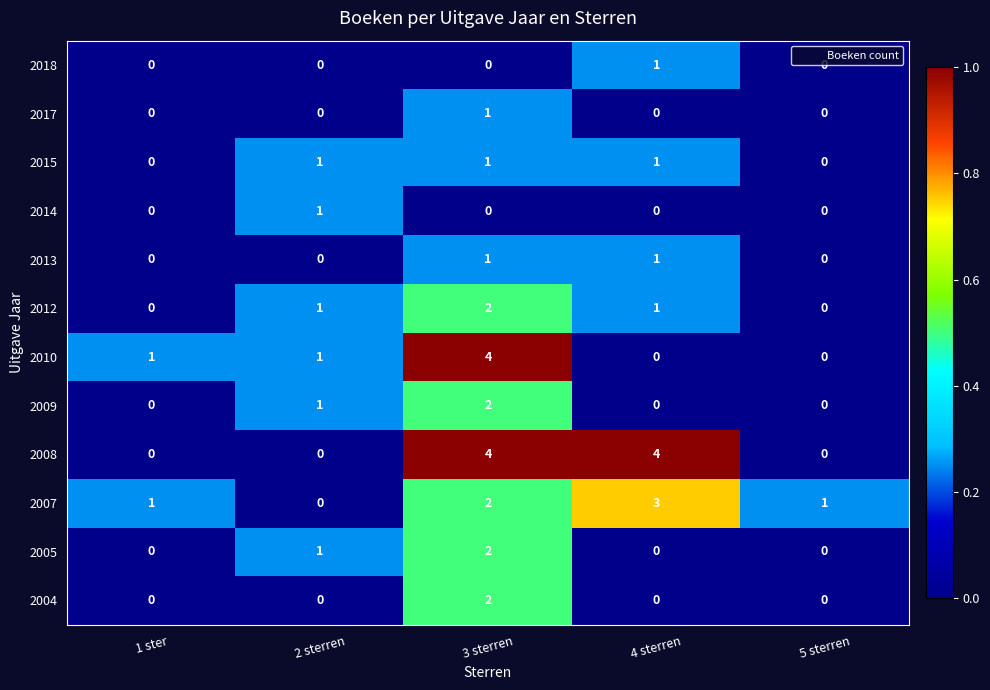

How many distinct data groups are displayed?

12